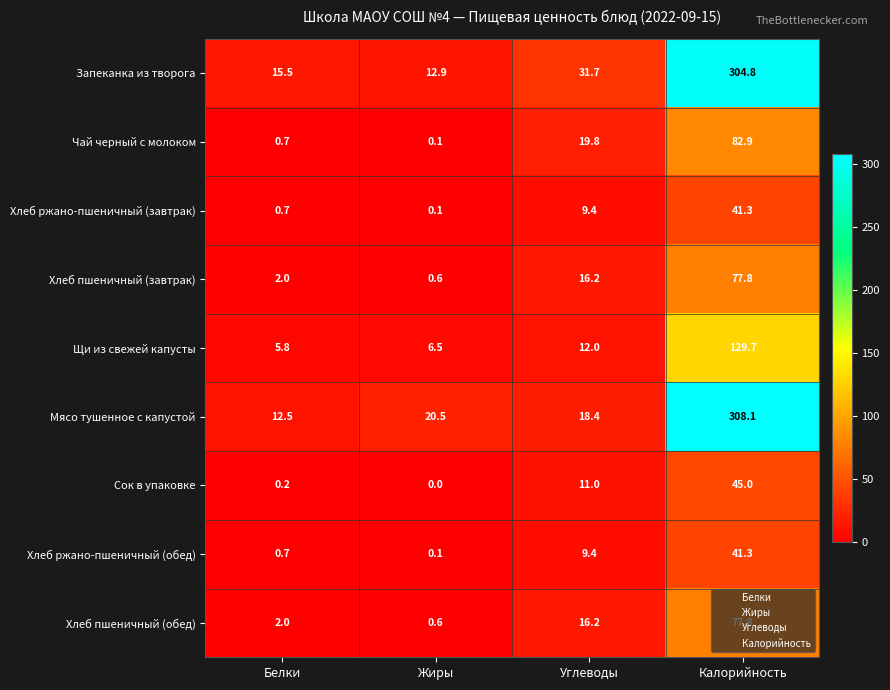

Count the number of categories in the chart.

4